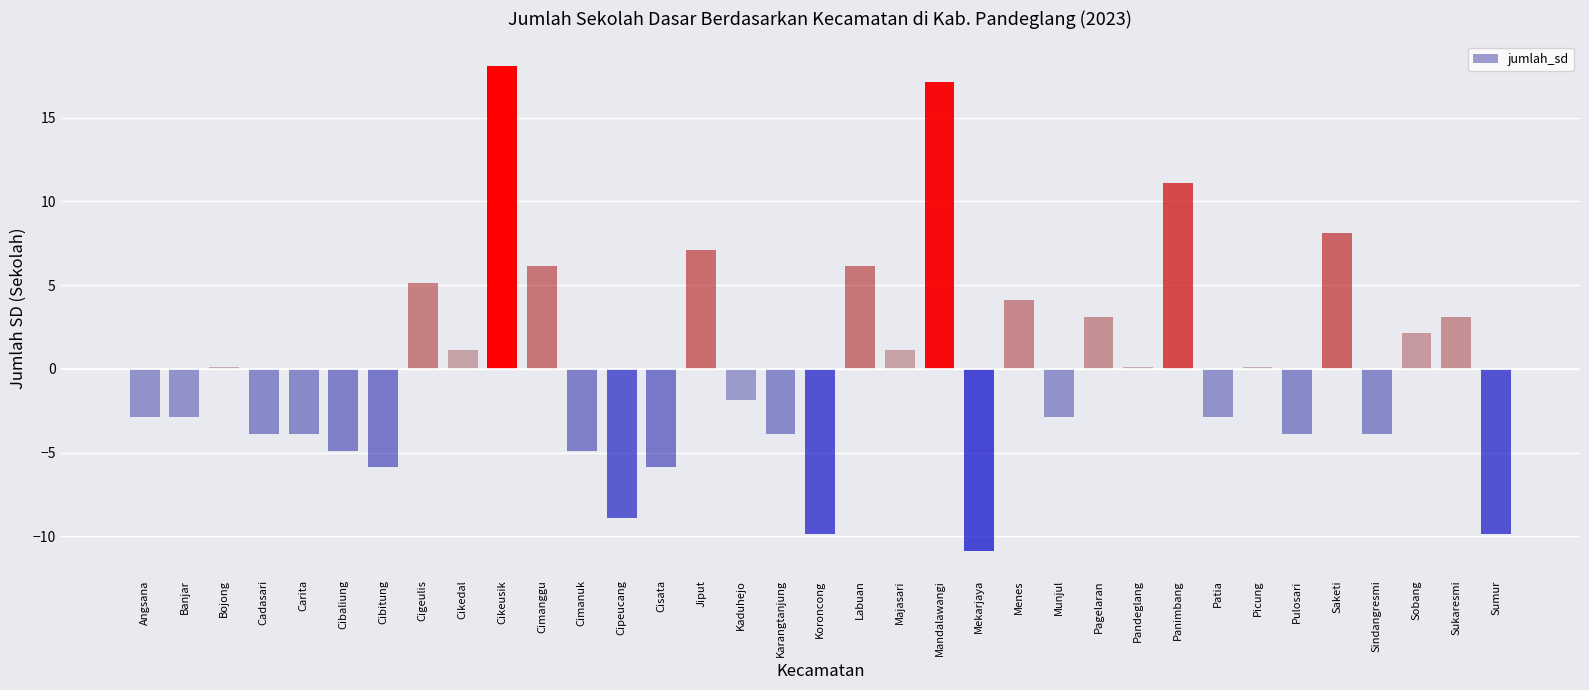

Is it true that the value at Sumur is -9.9?

True